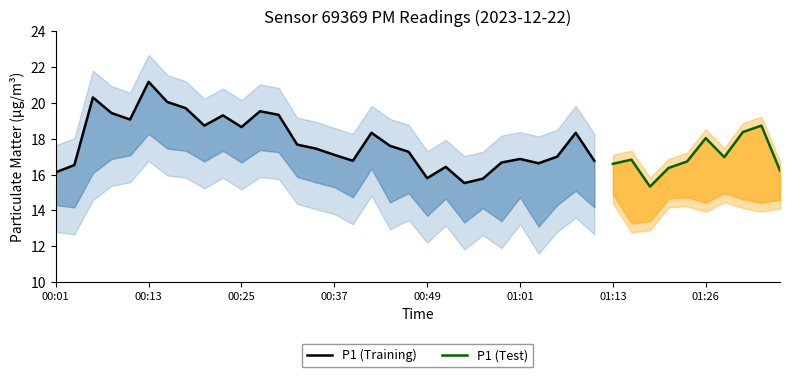

Which category has the highest value in the P1 series?

00:13